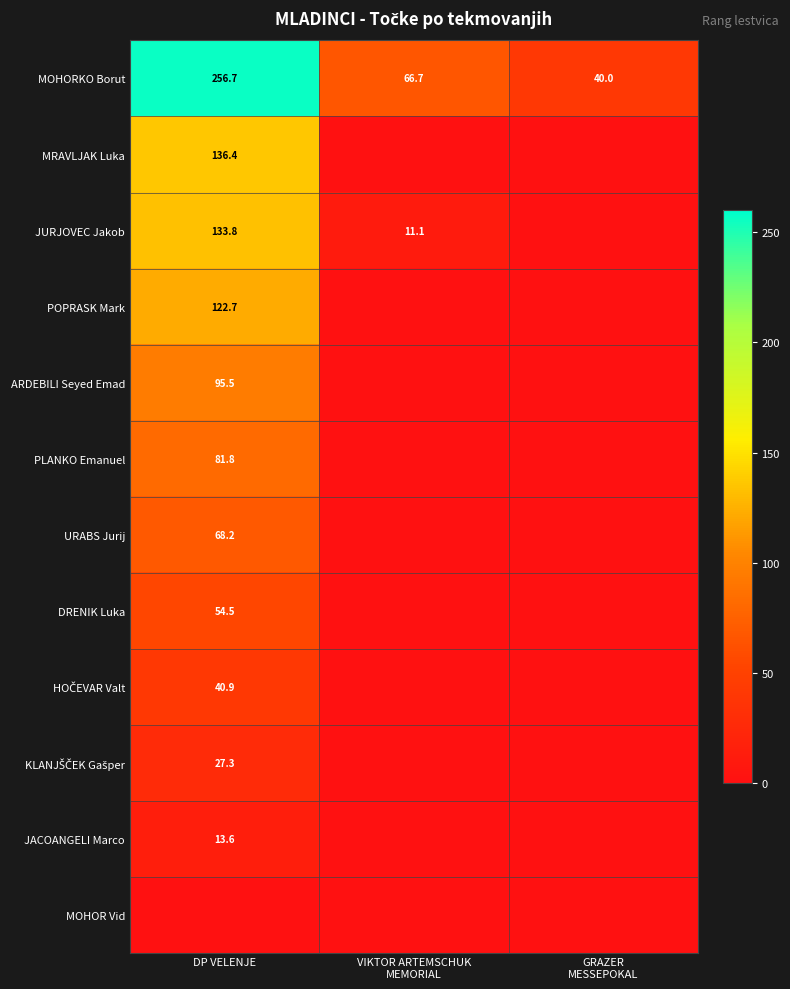

What is the minimum value for MOHORKO Borut?

40.0